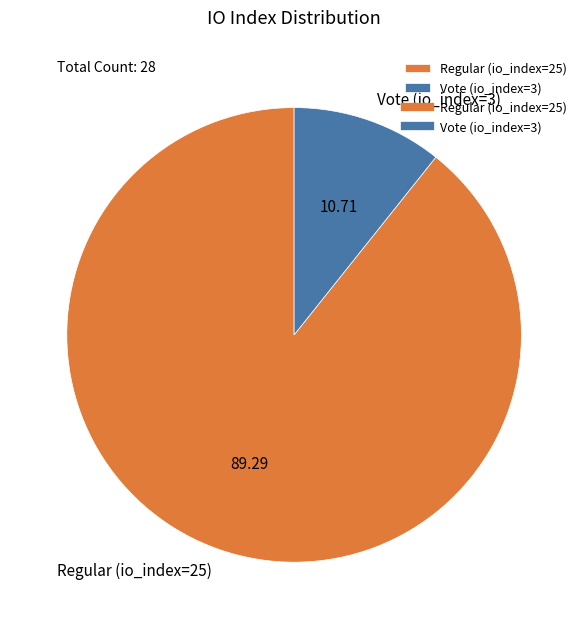

Is the sum of Vote (io_index=3) and Regular (io_index=25) greater than half?

Yes